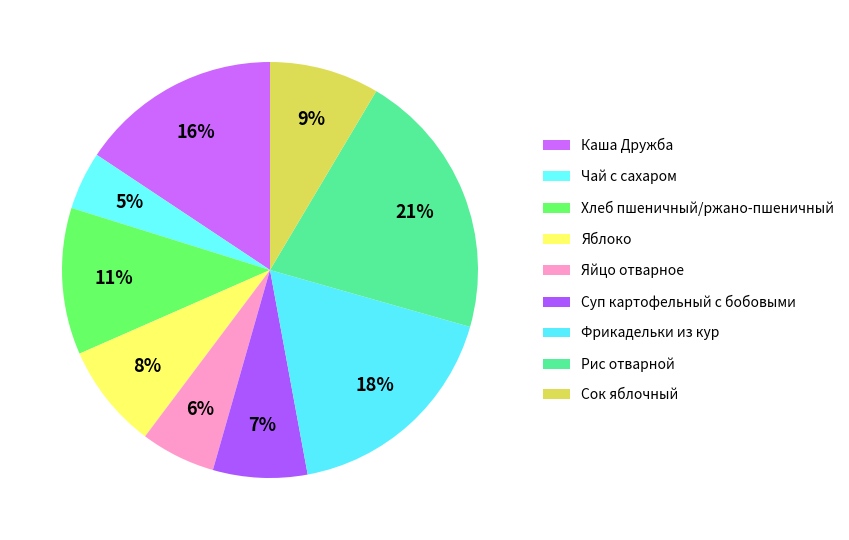

What percentage is the Хлеб пшеничный/ржано-пшеничный slice, to the nearest percent?

11%